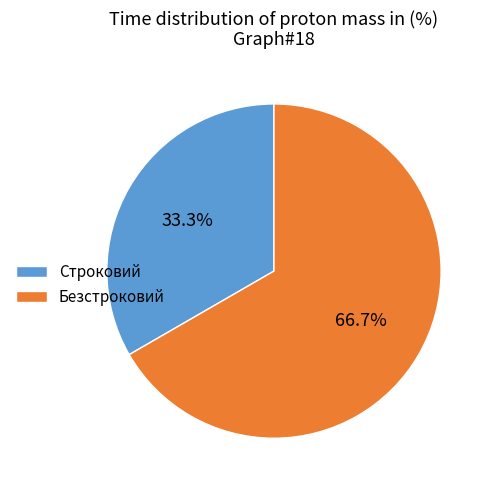

Is there a majority slice in this chart?

Yes